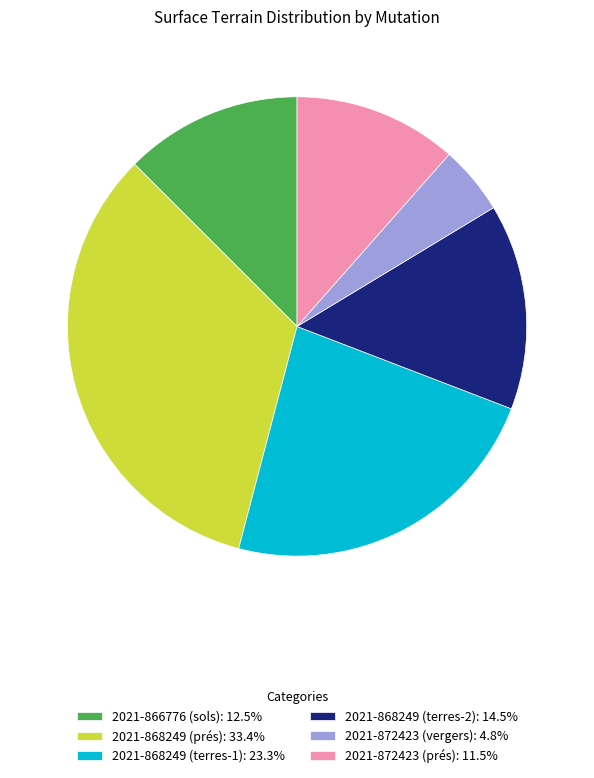

Is there a majority slice in this chart?

No